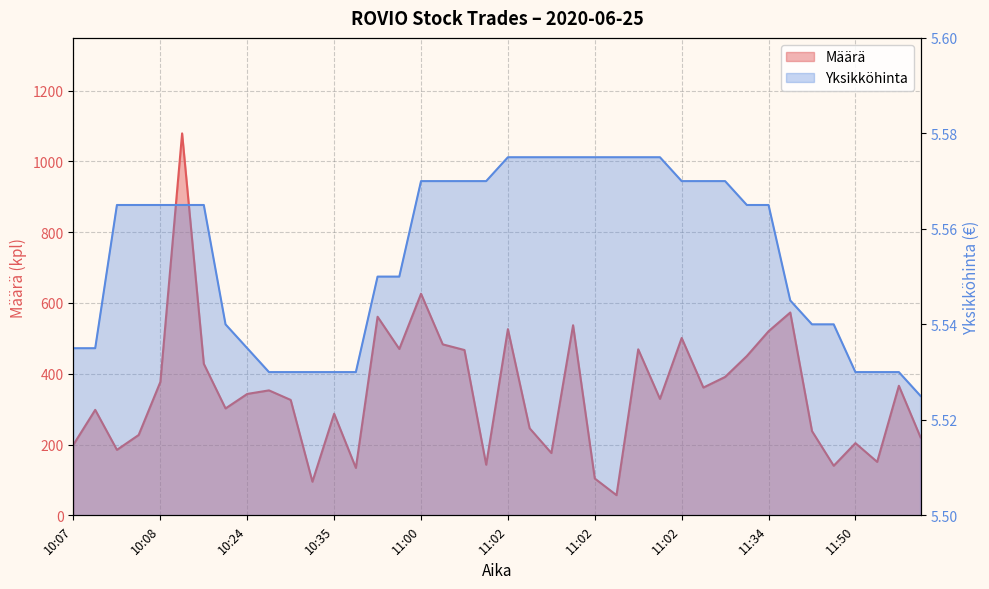

True or false: Määrä and Yksikköhinta cross at least once.

False